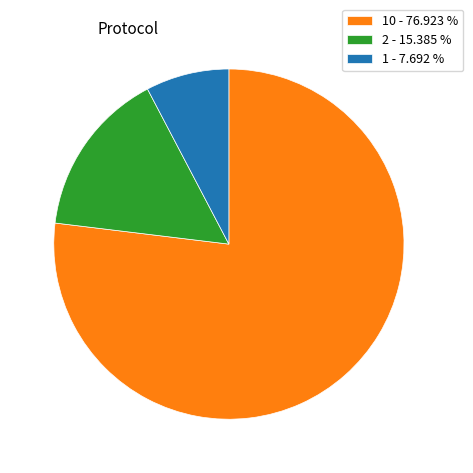

Which slice is the smallest?

1 - 7.692 %